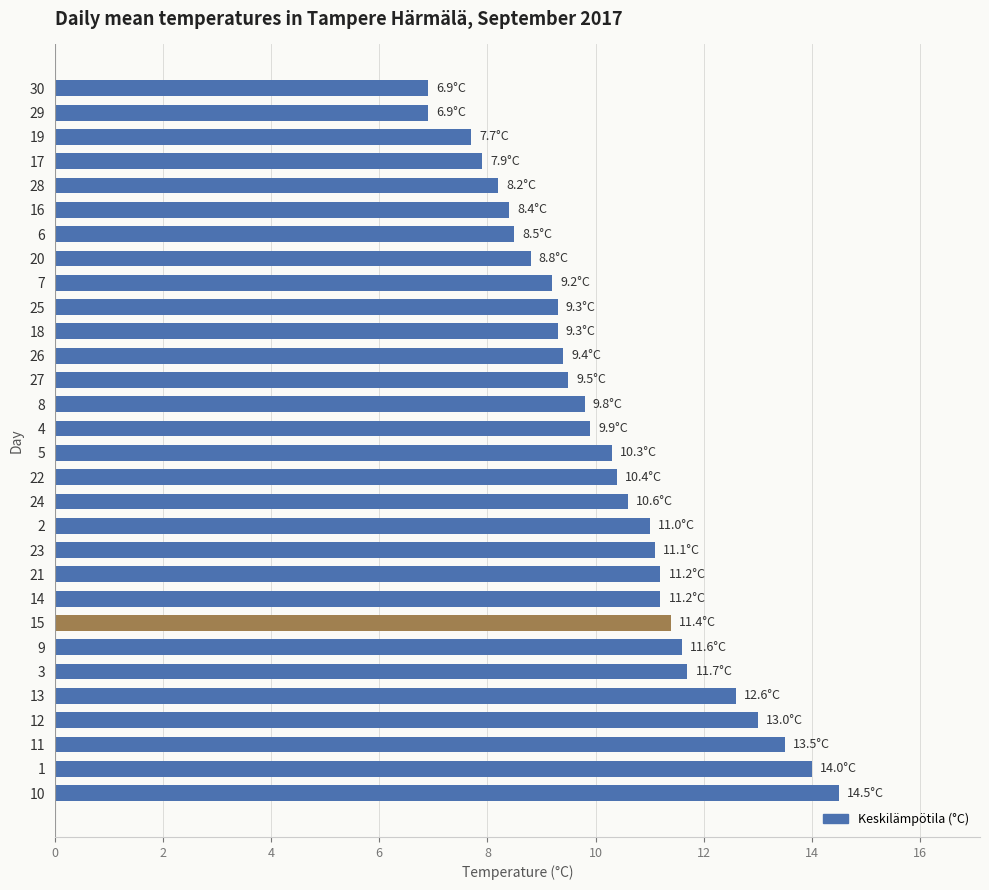

Which has a higher value, 16 or 26?

26